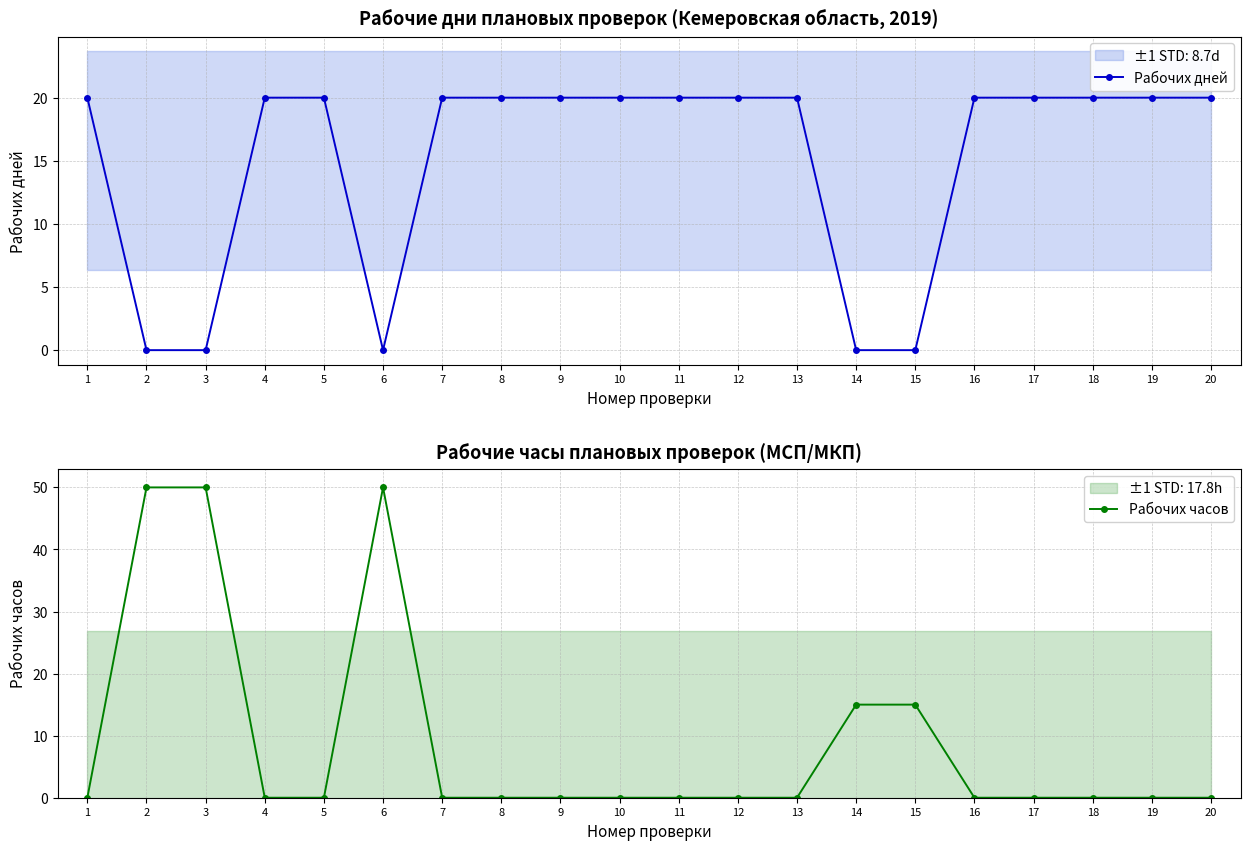

Rank the series by their maximum value, from lowest to highest.

Рабочих дней, Рабочих часов